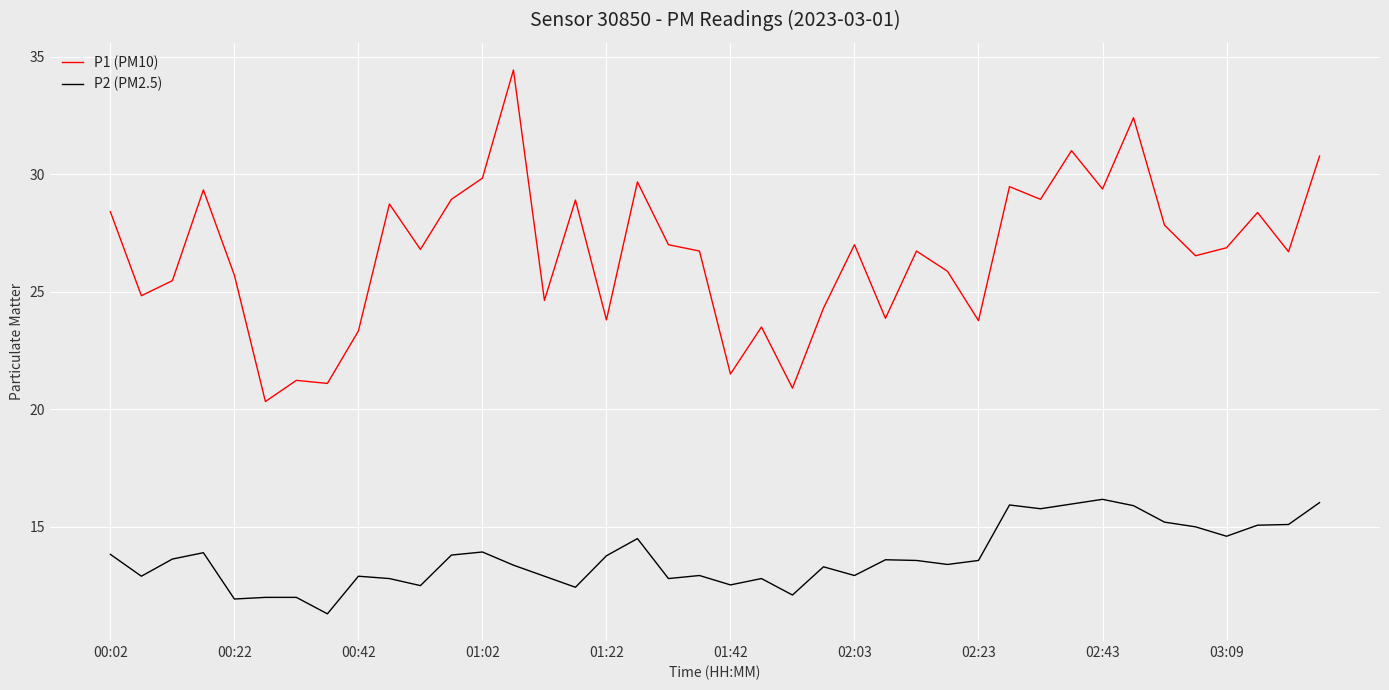

True or false: P2 (PM2.5) and P1 (PM10) cross at least once.

False